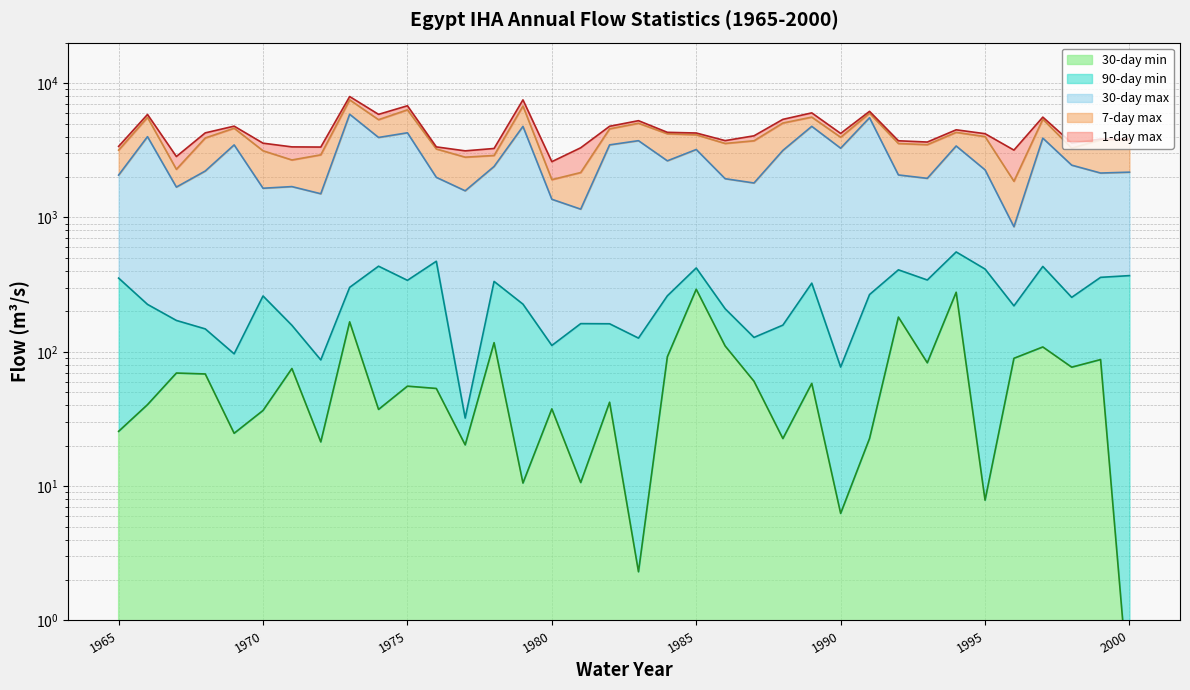

Rank the categories by 90-day min value from highest to lowest.

1994, 1976, 1974, 1997, 1985, 1995, 1992, 2000, 1999, 1965, 1993, 1975, 1978, 1989, 1973, 1991, 1984, 1970, 1998, 1979, 1966, 1996, 1986, 1967, 1981, 1982, 1988, 1971, 1968, 1987, 1983, 1980, 1969, 1972, 1990, 1977